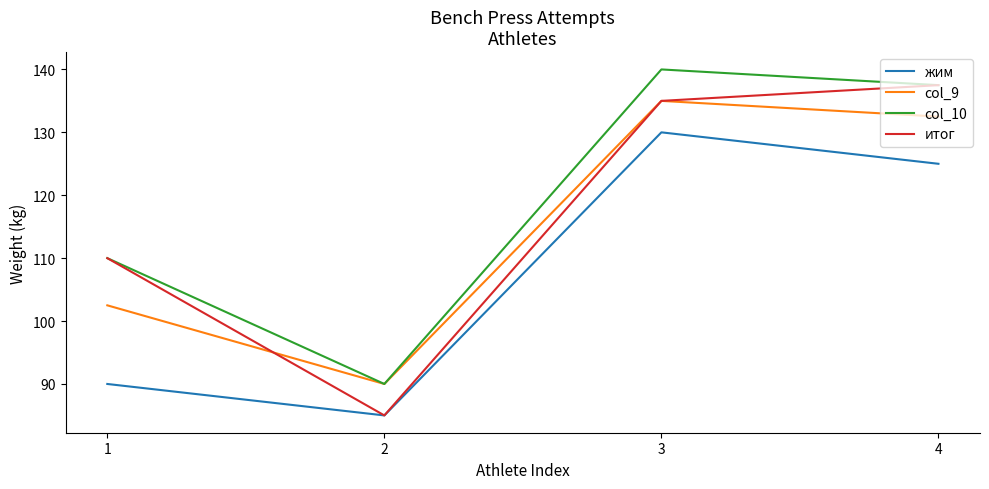

What is the approximate value of col_10 at 1?

110.0